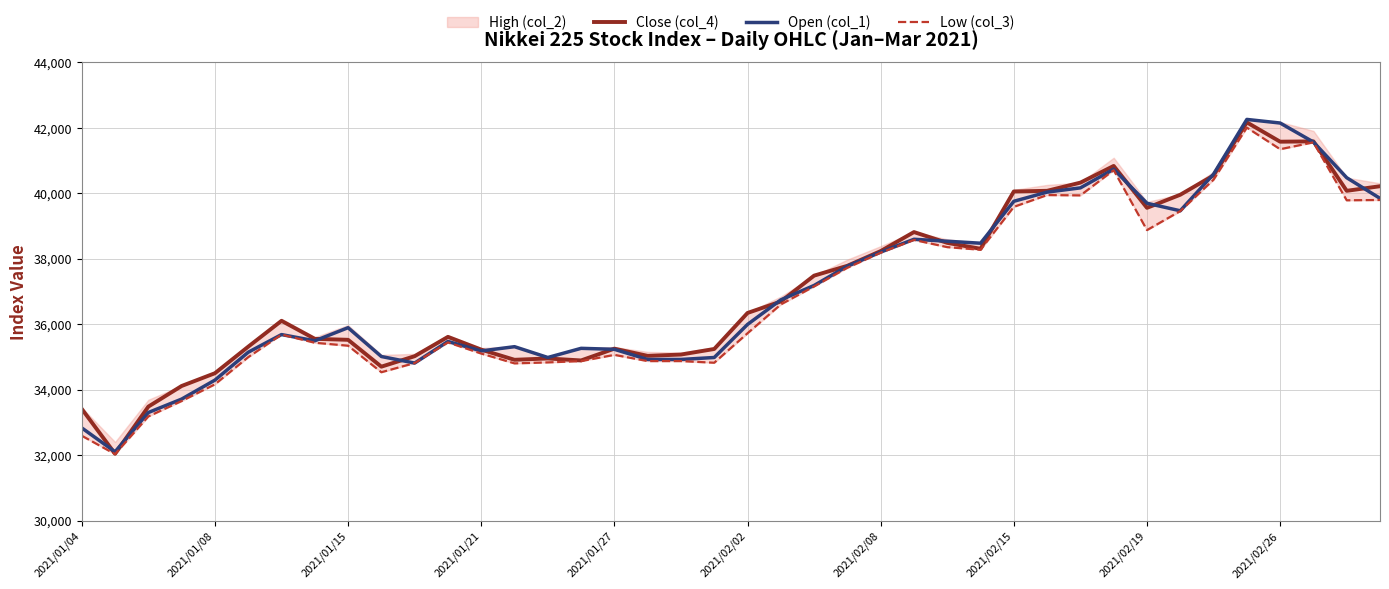

What is the maximum value for Close (col_4)?

42160